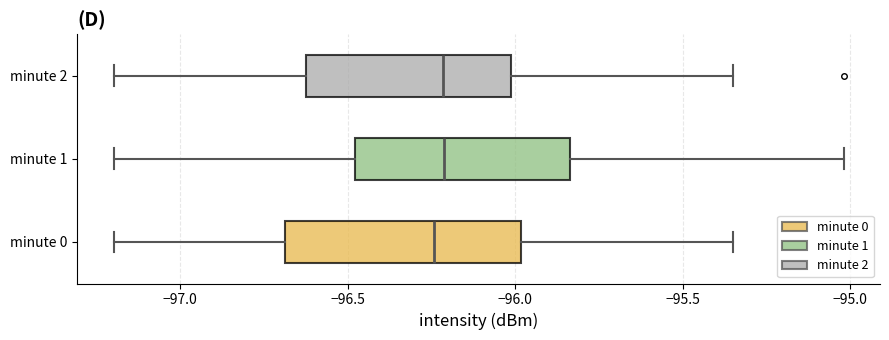

Where does the right whisker of the box for minute 2 end on the x-axis? The values are not printed on the chart, so give them approximately, as read against the axis.

-95.35